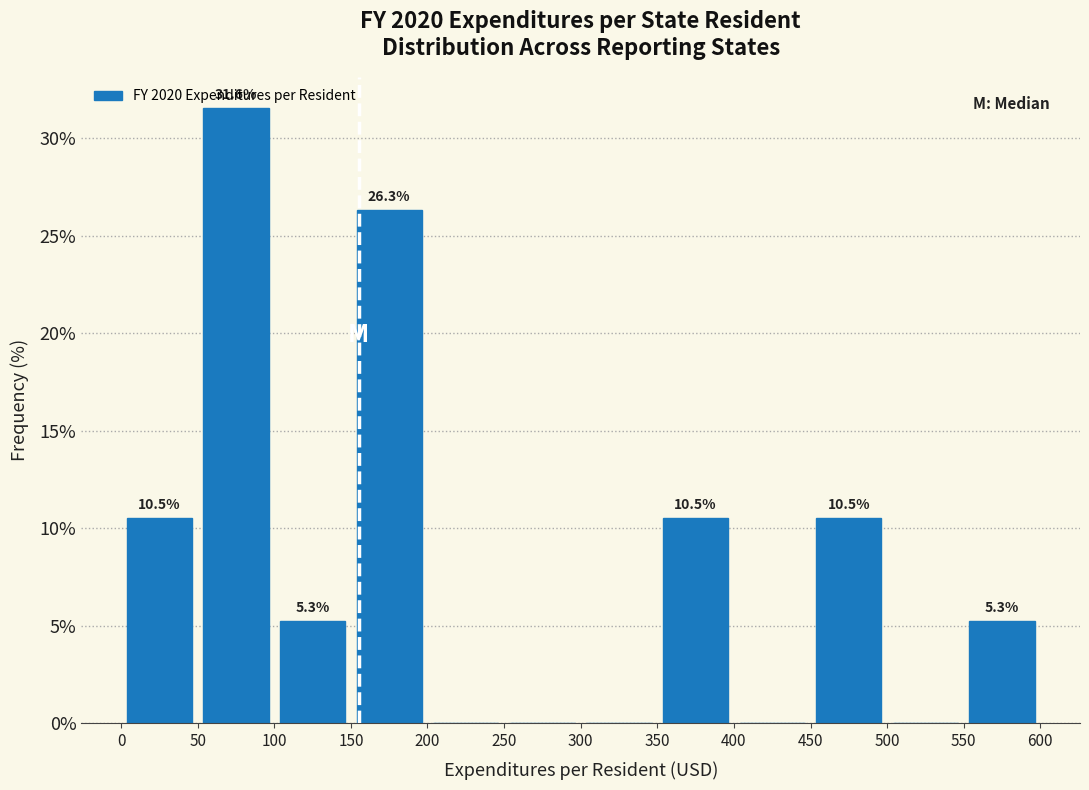

Which range on the x-axis has the tallest bar?

50 to 100